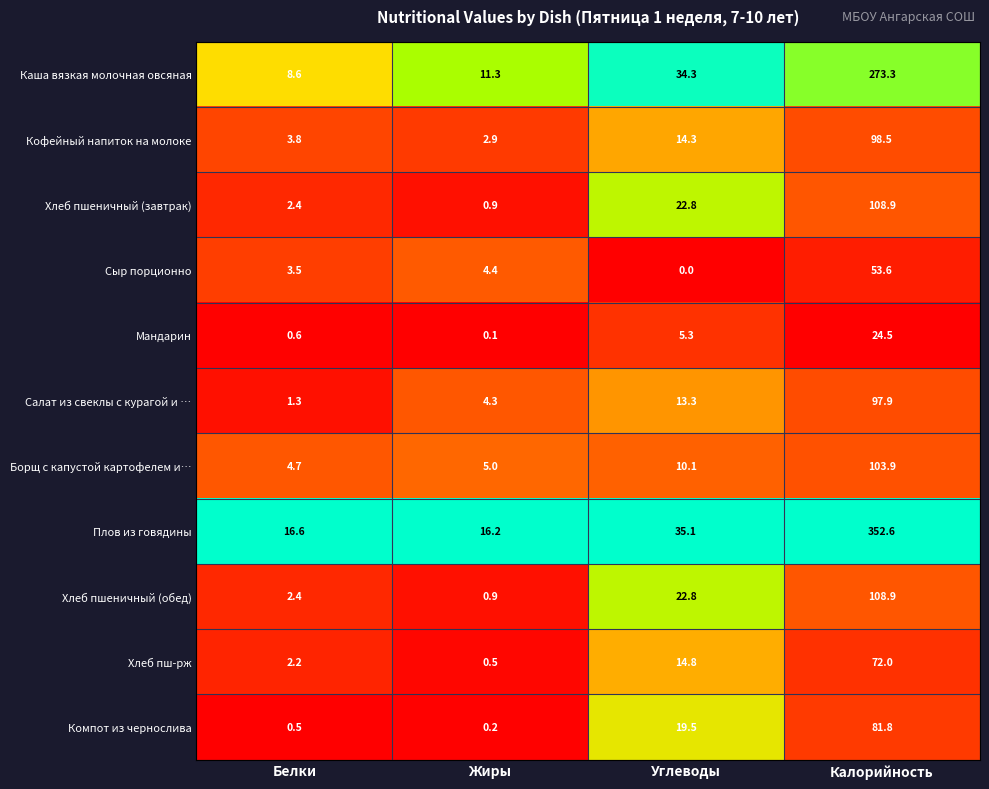

Count the number of categories in the chart.

4